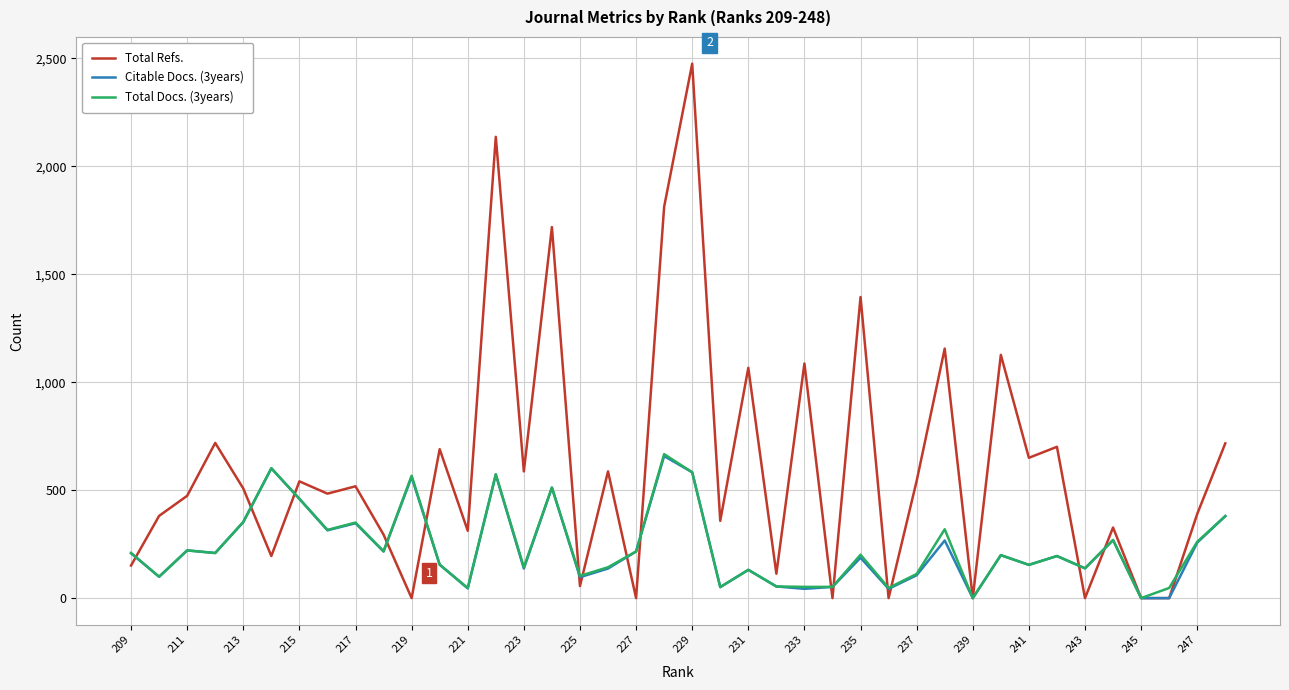

Which series has the largest total across all categories?

Total Refs.